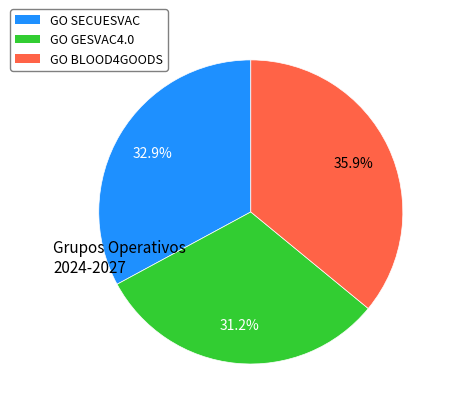

What percentage is the GO GESVAC4.0 slice, to the nearest percent?

31%